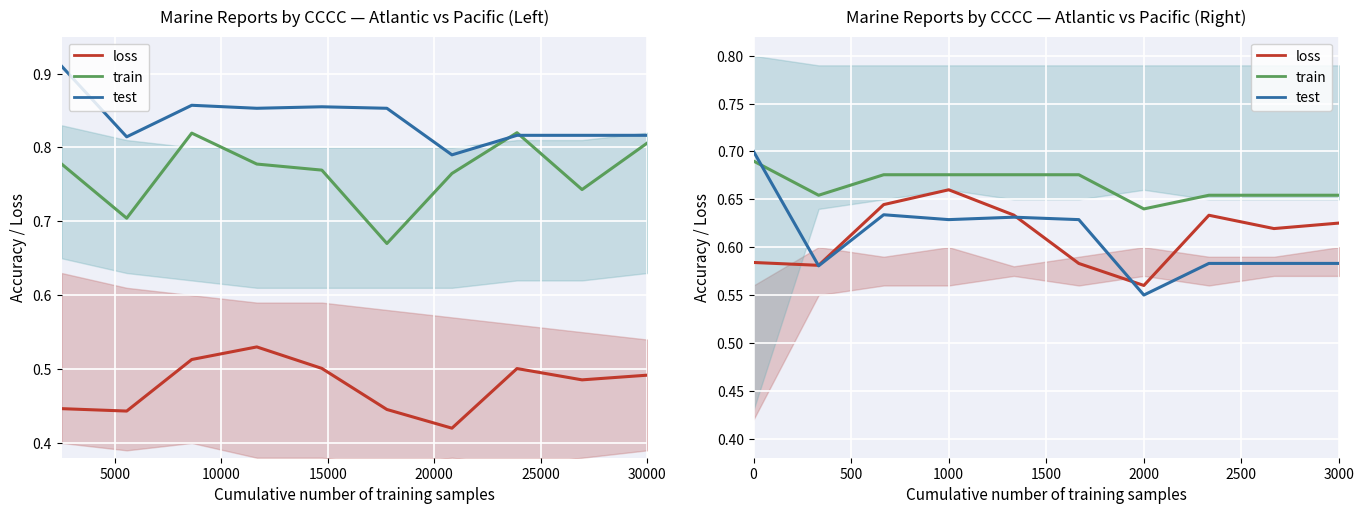

How many lines are shown in the chart?

3